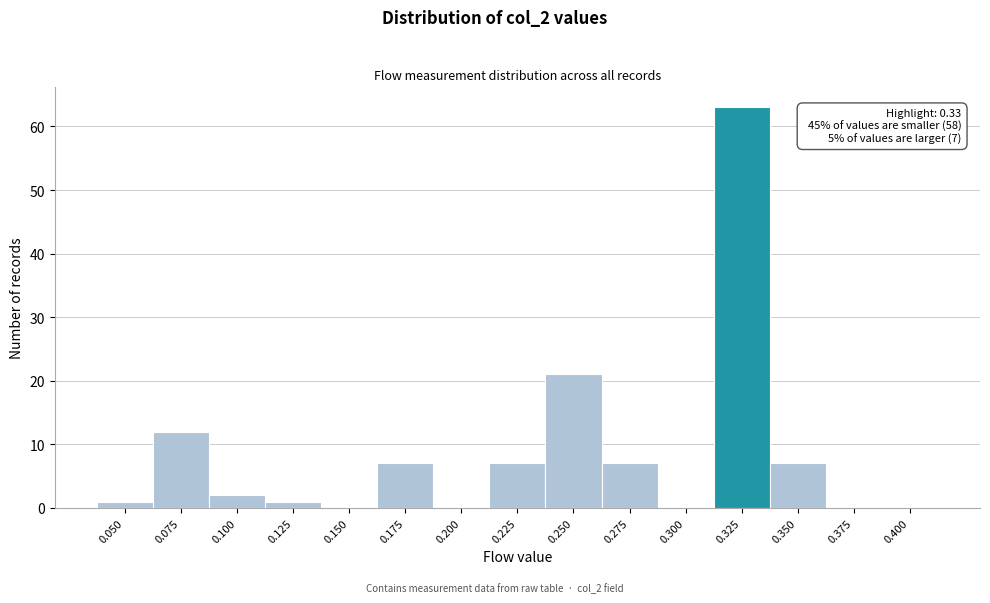

Reading right to left, list all the values displayed in this chart.

0.400=0	0.375=0	0.350=7	0.325=63	0.300=0	0.275=7	0.250=21	0.225=7	0.200=0	0.175=7	0.150=0	0.125=1	0.100=2	0.075=12	0.050=1